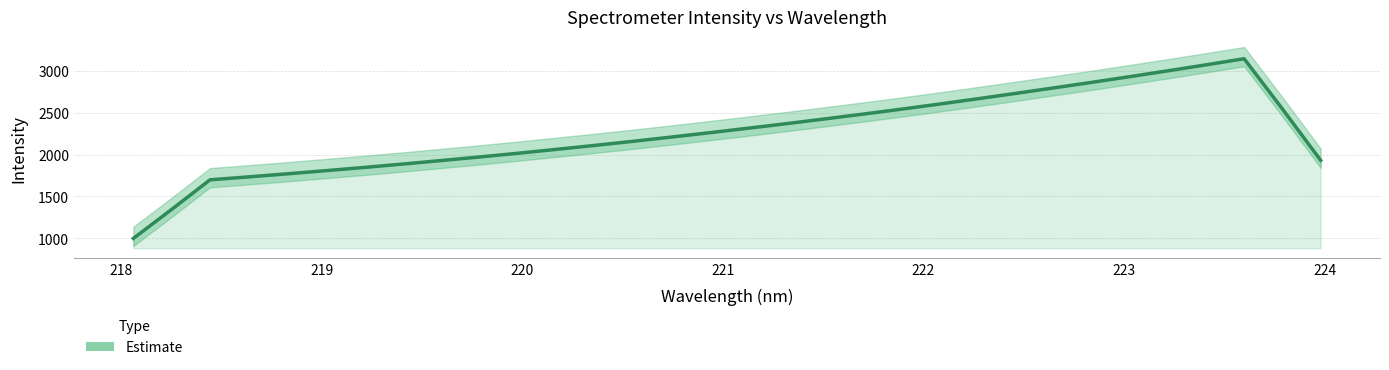

How many lines are shown in the chart?

1